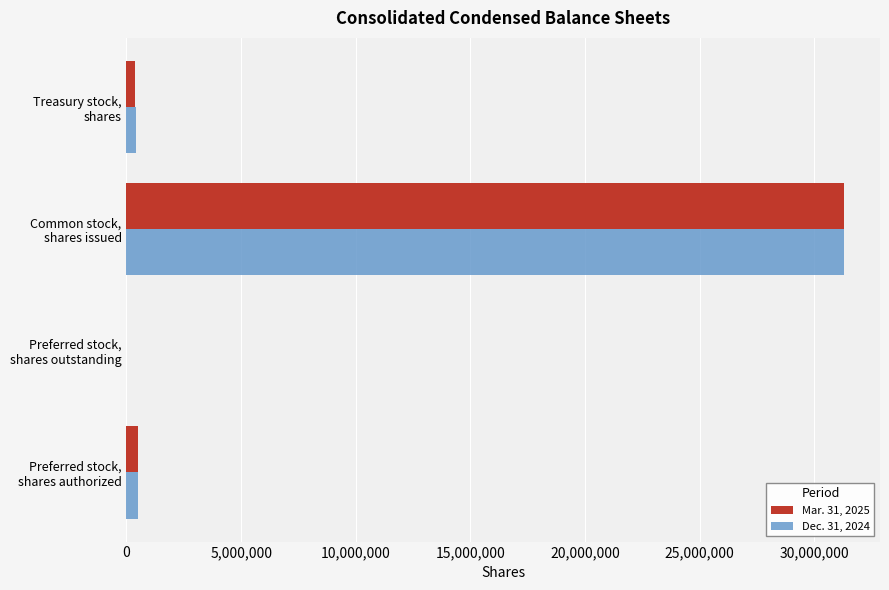

How many series are shown in this chart?

2